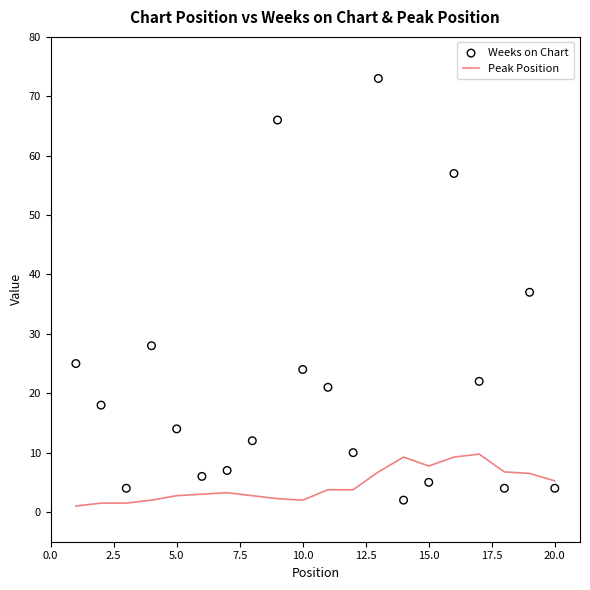

Is the value of Peak Position at 10.0 greater than the value of Weeks on Chart at 5.0?

No